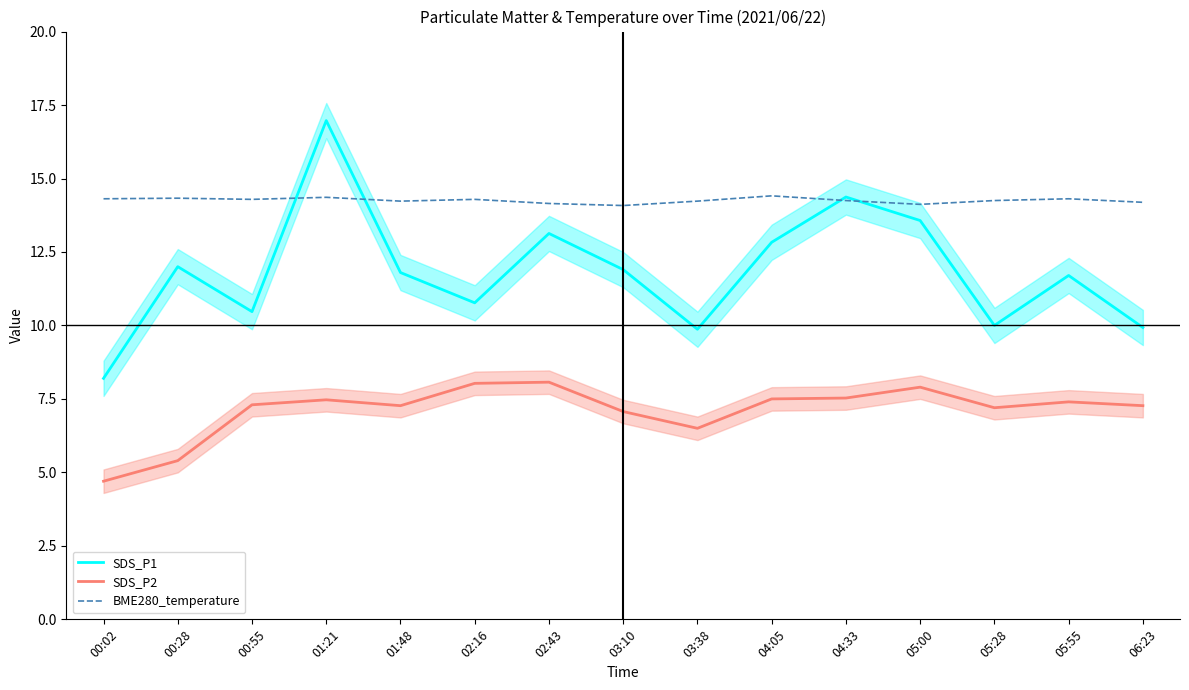

What is the sum of the SDS_P1 values at 06:23 and 03:10?

21.8